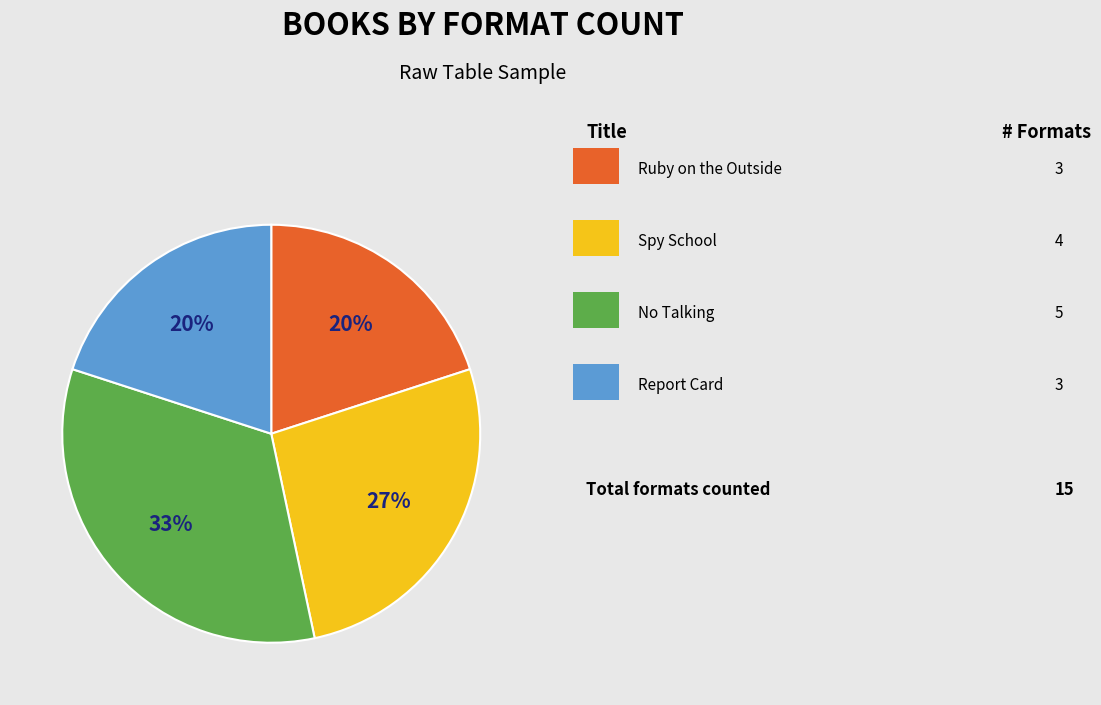

Does any single category account for the majority?

No